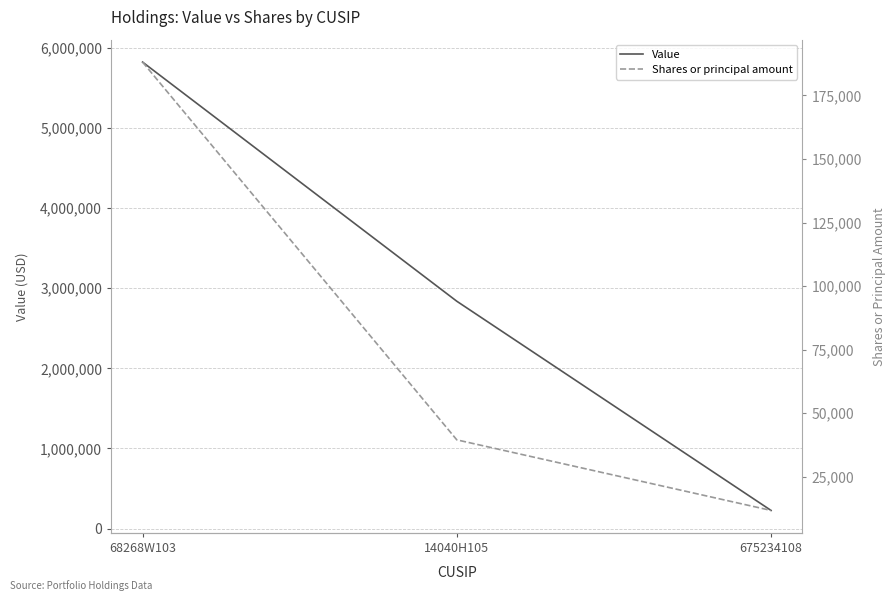

Where is Value nearest to the value 3024000?

14040H105